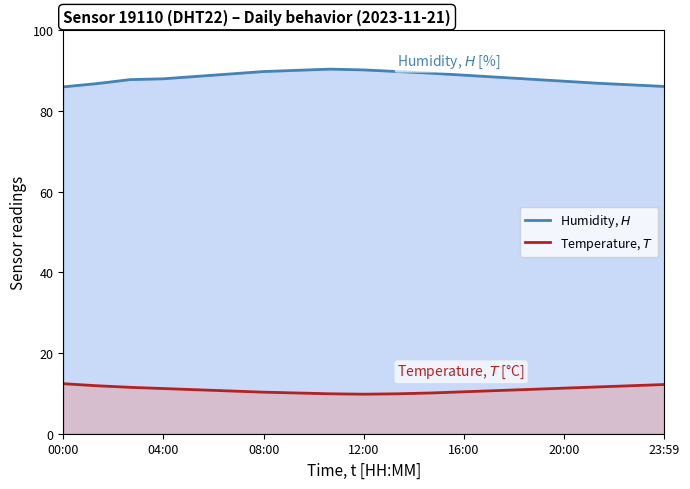

Reading left to right, what are all the values shown in this chart?

Humidity, $H$: 86.0	86.8	87.8	88.0	88.6	89.2	89.8	90.1	90.4	90.2	89.8	89.4	88.9	88.4	87.9	87.4	86.9	86.5	86.1
Temperature, $T$: 12.4	11.9	11.5	11.2	10.9	10.6	10.3	10.1	9.9	9.8	9.9	10.1	10.4	10.7	11.0	11.3	11.6	11.9	12.2